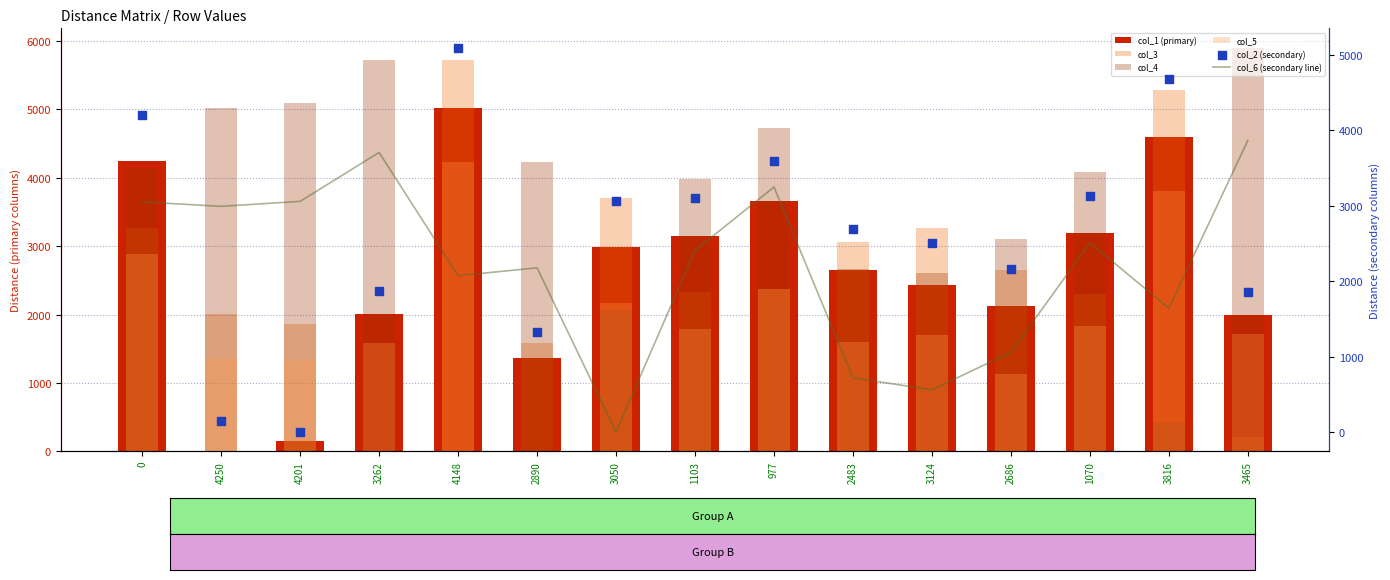

Which series reaches the minimum Y coordinate?

col_1 (primary)